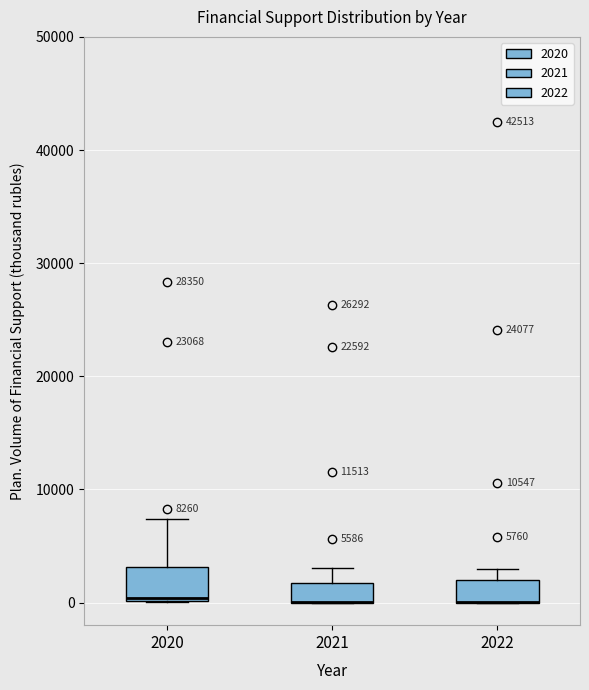

Comparing the boxes themselves (not the whiskers), which one is the tallest?

2020